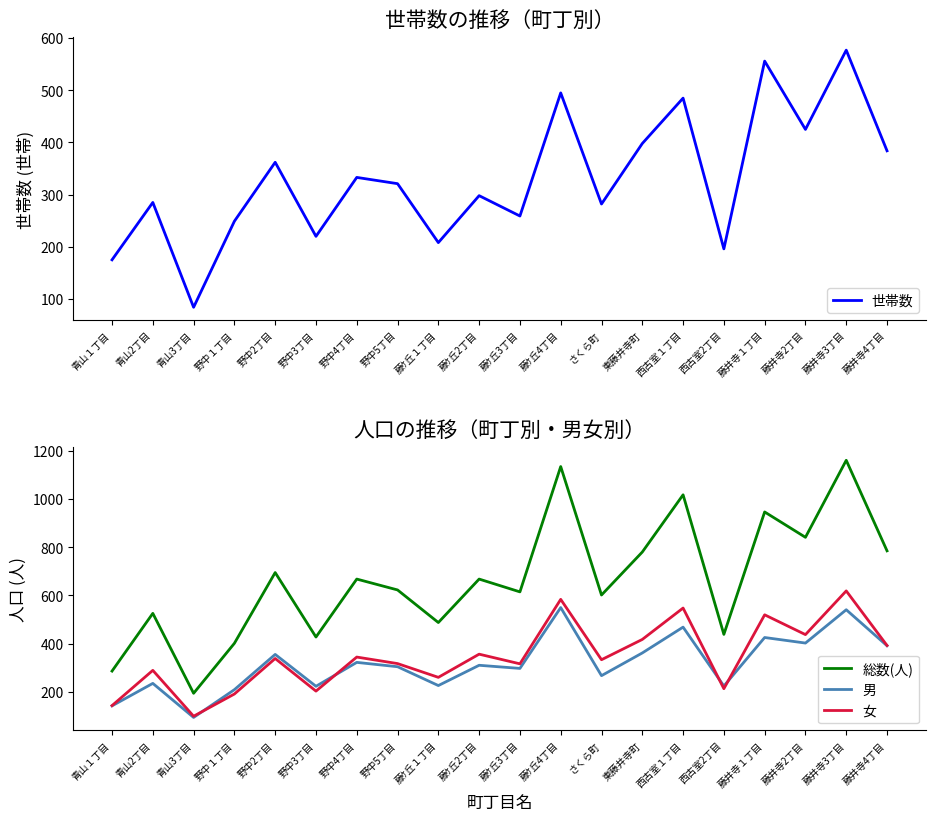

At which label is 世帯数 closest to 330?

野中4丁目